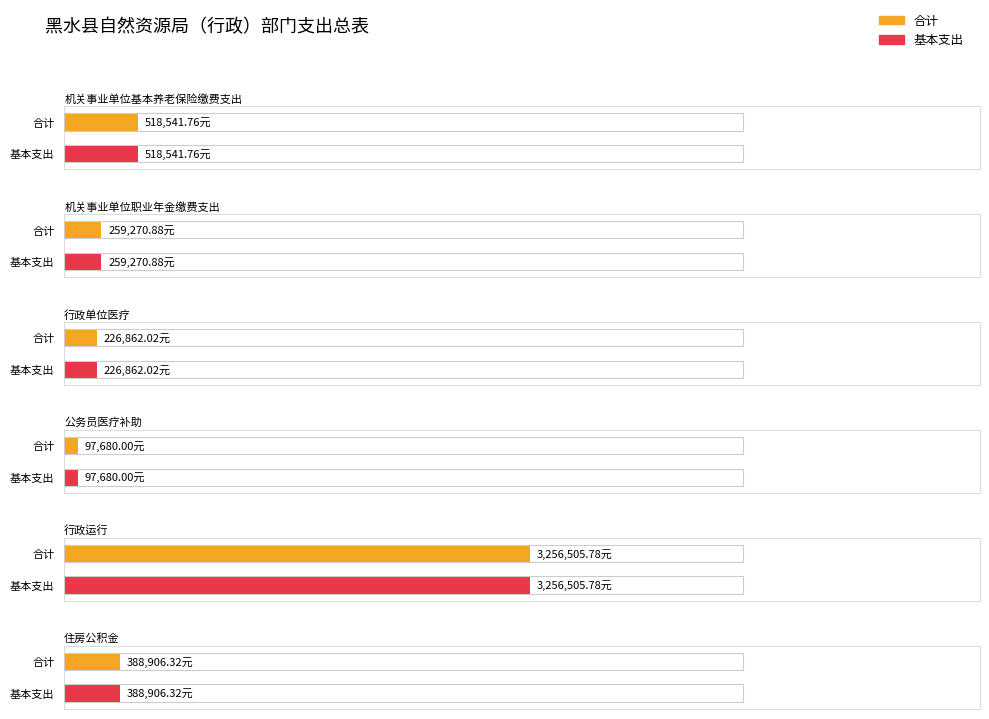

Reading right to left, list all the values displayed in this chart.

合计: 388906.3	3256505.8	97680.0	226862.0	259270.9	518541.8
基本支出: 388906.3	3256505.8	97680.0	226862.0	259270.9	518541.8